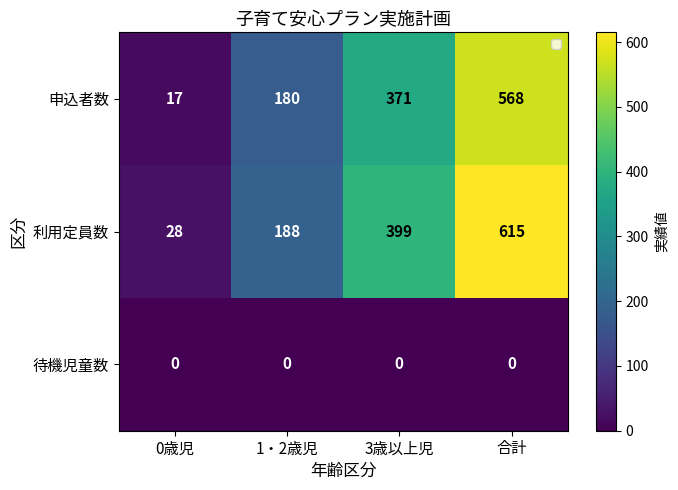

Where is 申込者数 nearest to the value 292?

3歳以上児